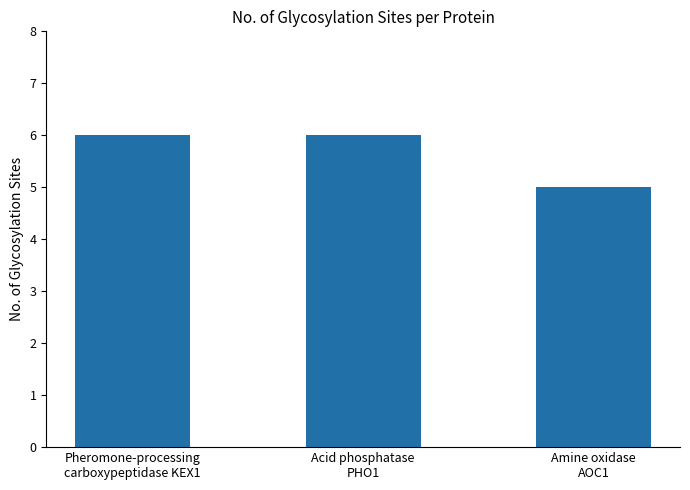

What is the sum of all values?

17